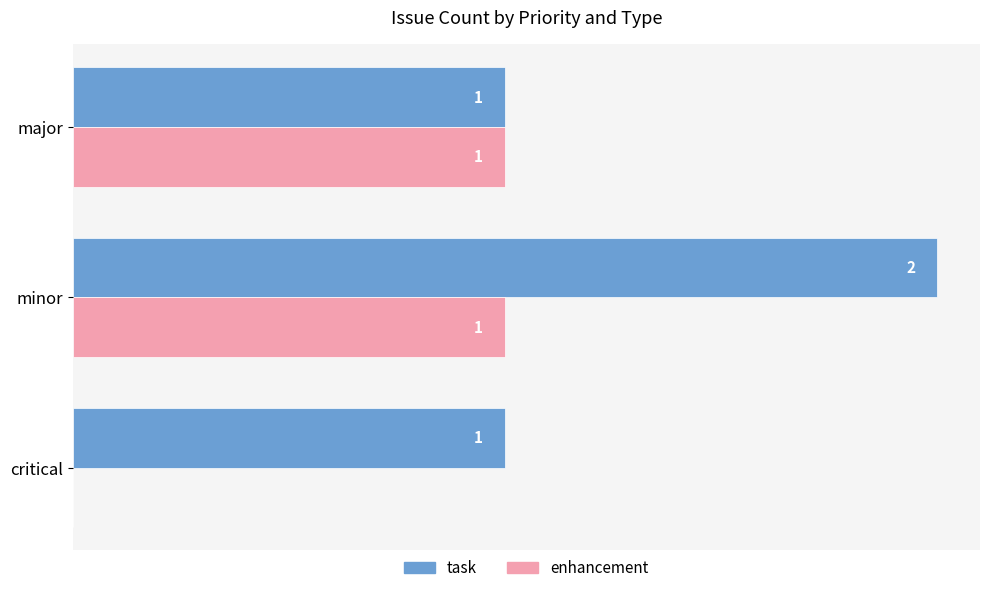

Is the value of enhancement at critical greater than the value of task at critical?

No